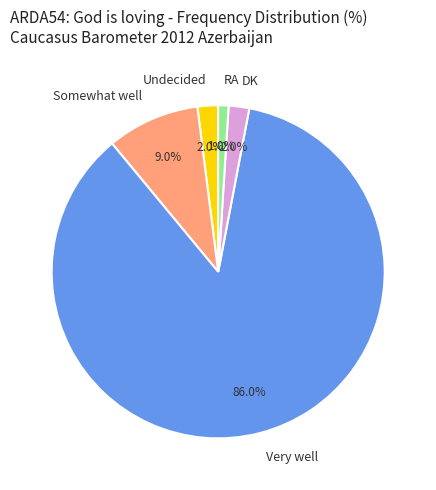

Between Somewhat well and Very well, which is larger?

Very well